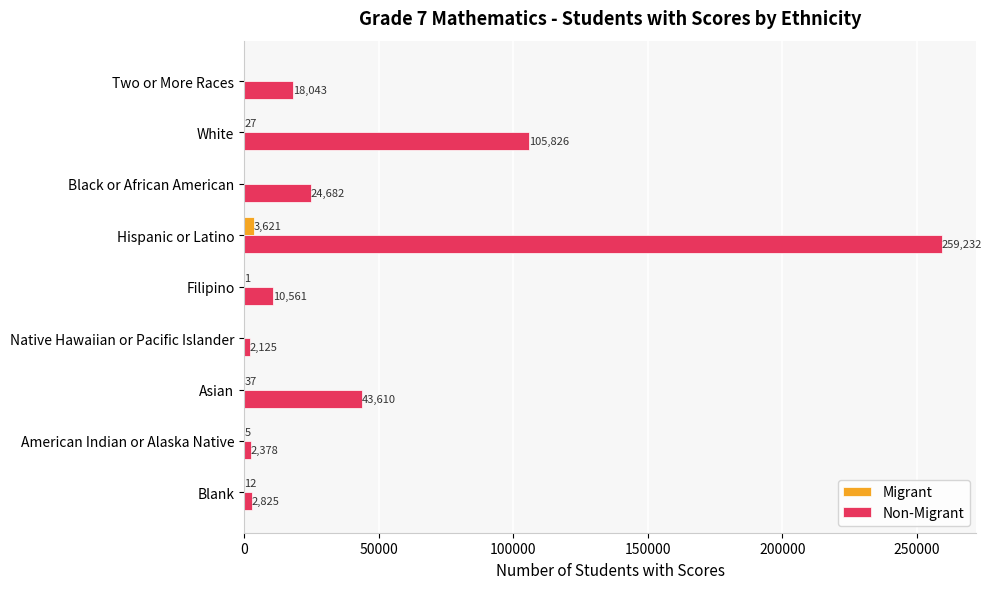

What are all the series names shown in the legend?

Migrant, Non-Migrant